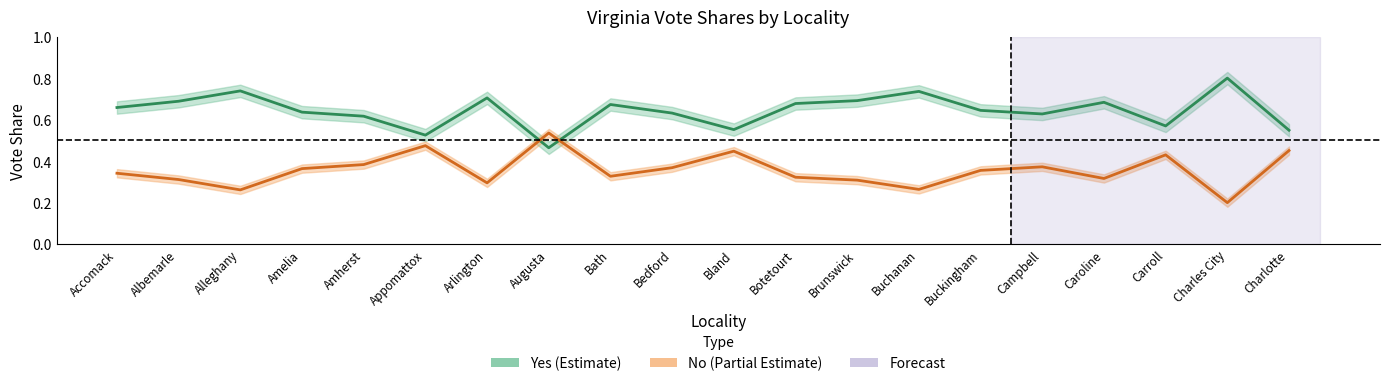

What is the label of the 17th point from the right?

Amelia